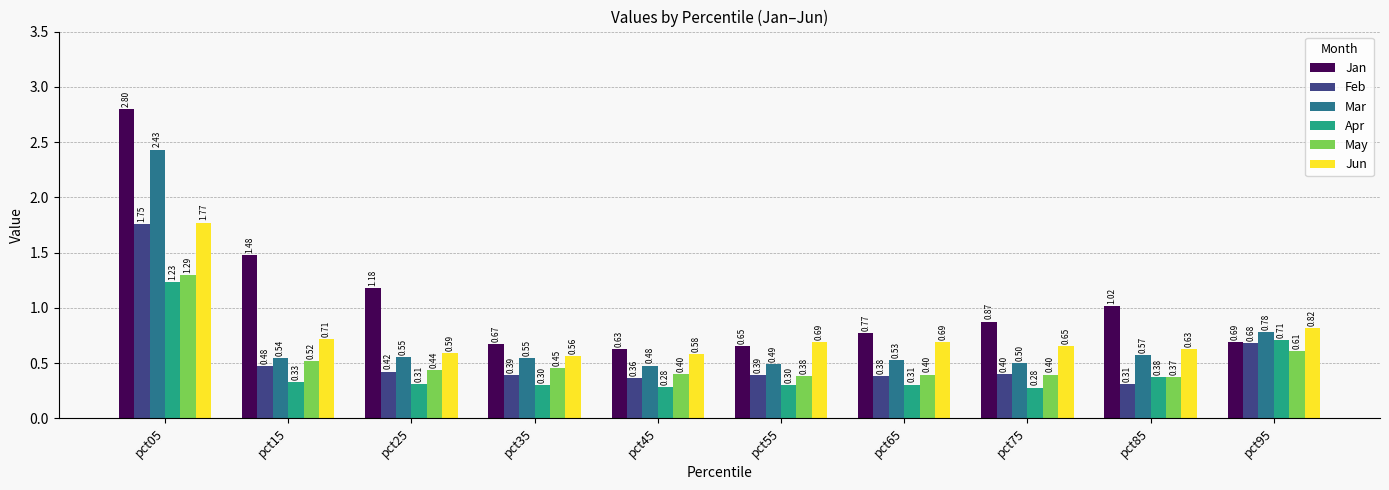

At how many categories does at least one series exceed 2?

1